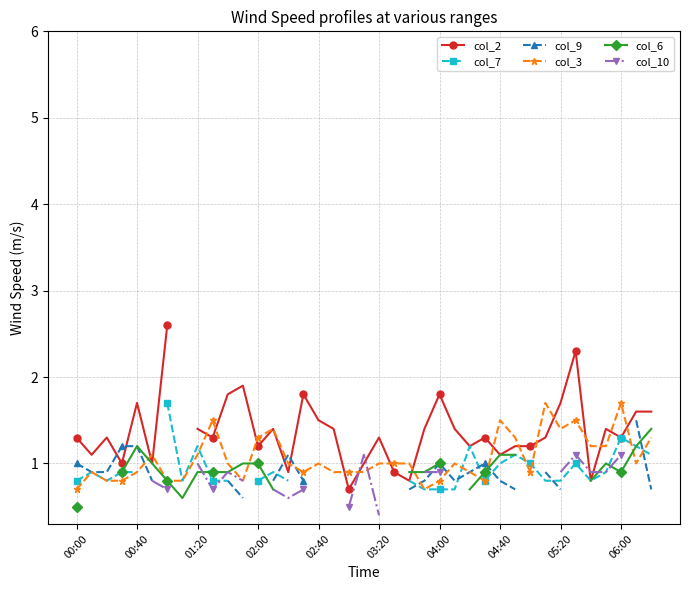

What are all the series names shown in the legend?

col_2, col_7, col_9, col_3, col_6, col_10